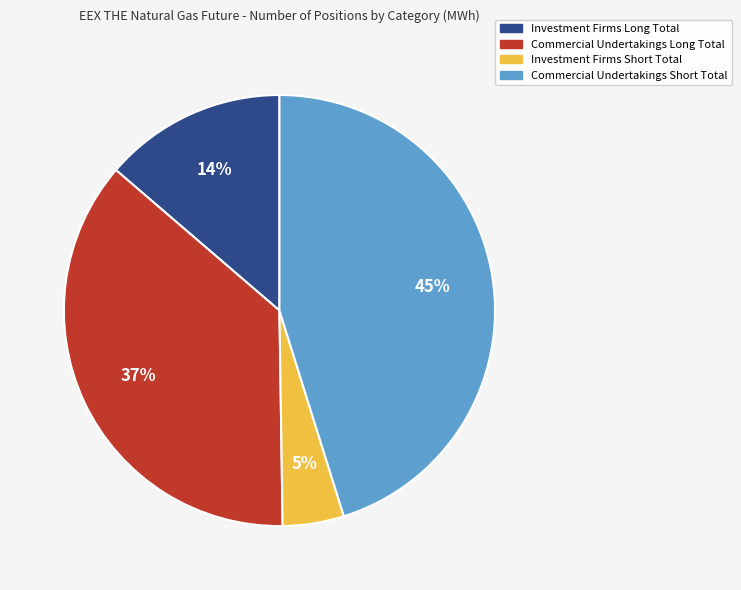

To the nearest percent, what is the difference between the Investment Firms Long Total and Commercial Undertakings Short Total slice percentages?

31%